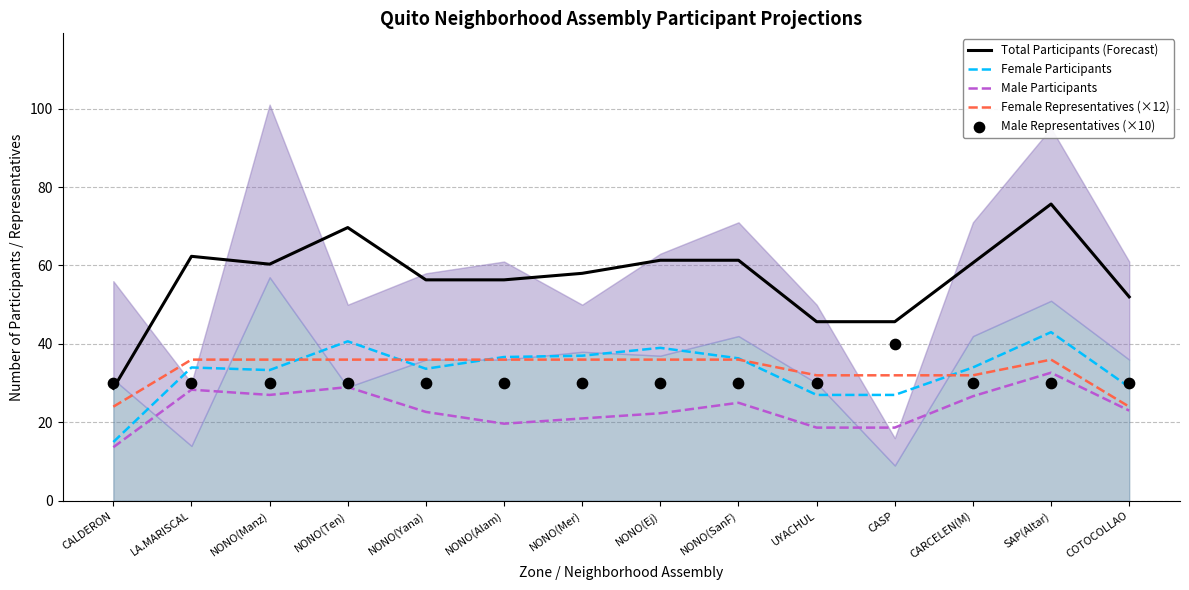

At how many categories does at least one series exceed 19?

14